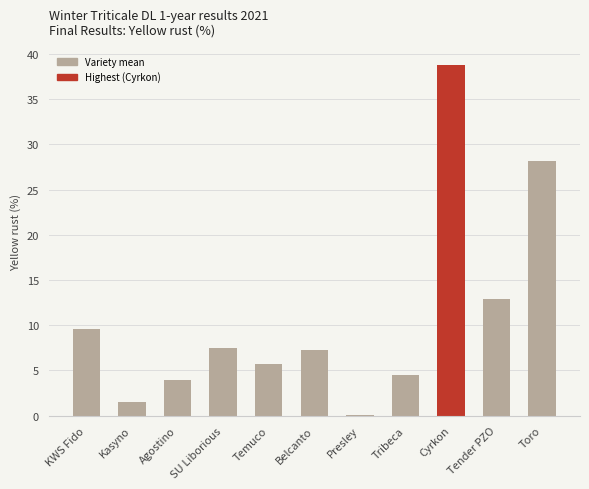

Is it true that the value at Cyrkon is 57.5?

False